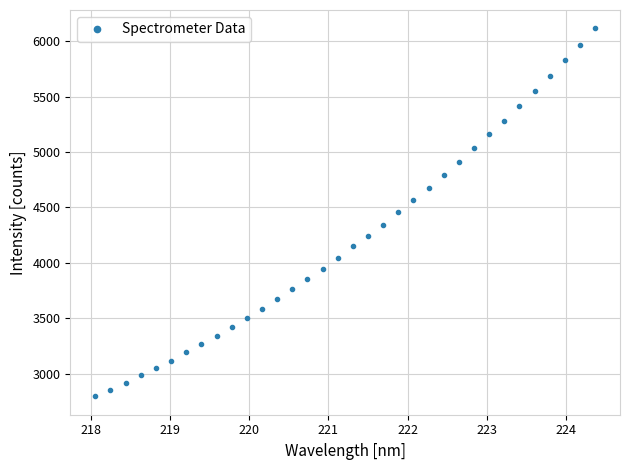

What is the maximum value shown in the chart?

6115.1